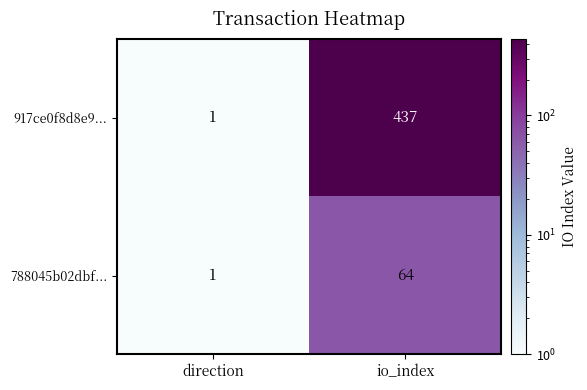

Which series changed the most between direction and io_index?

917ce0f8d8e9...